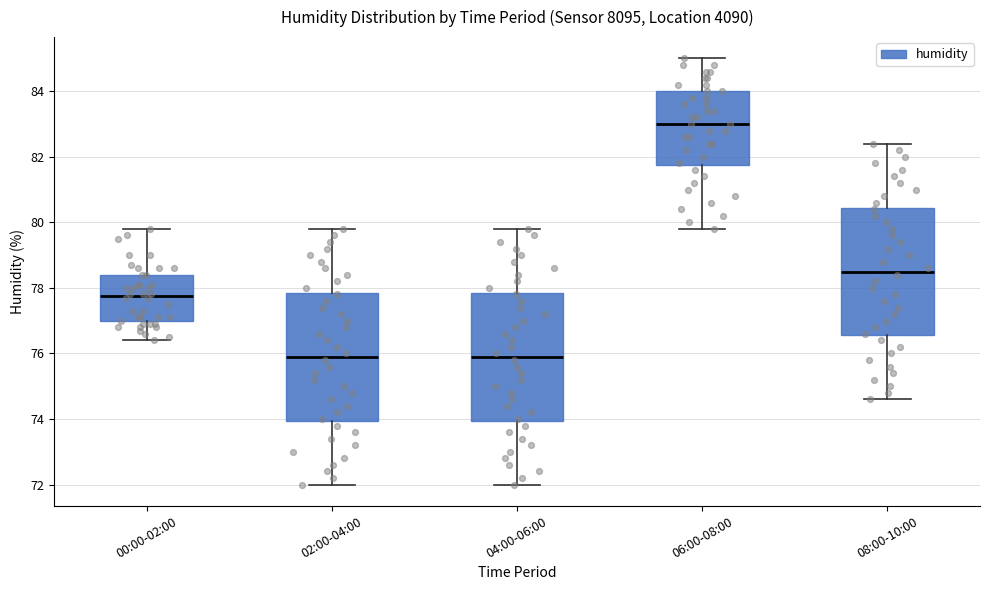

Where does the upper whisker of the box for 02:00-04:00 end on the y-axis? The values are not printed on the chart, so give them approximately, as read against the axis.

79.8